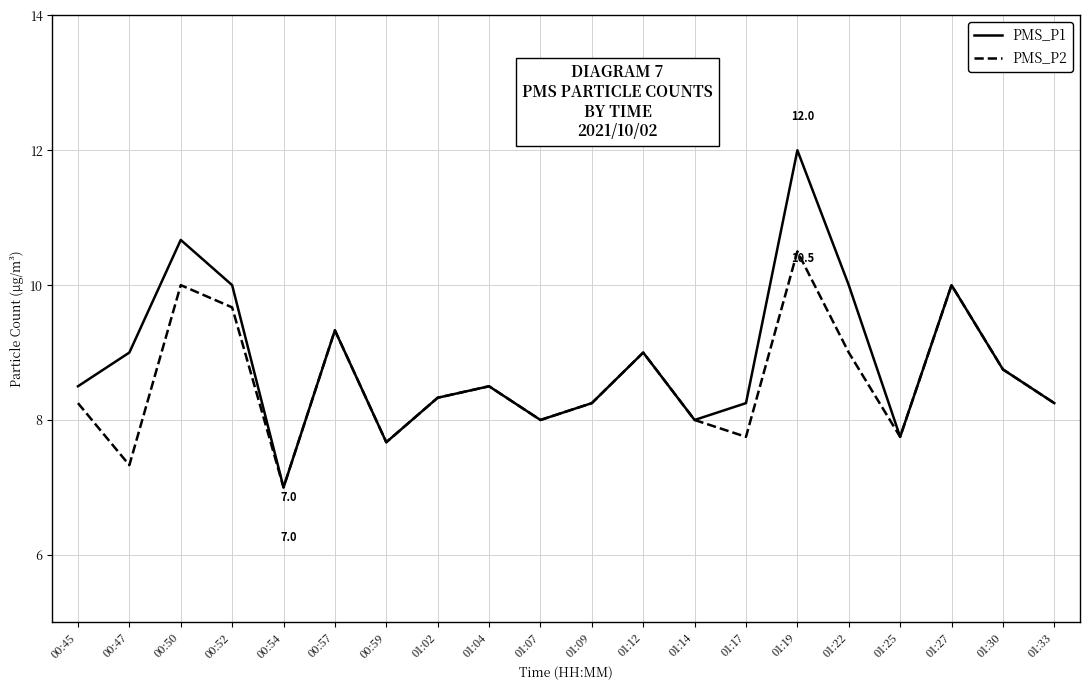

What are all the series names shown in the legend?

PMS_P1, PMS_P2